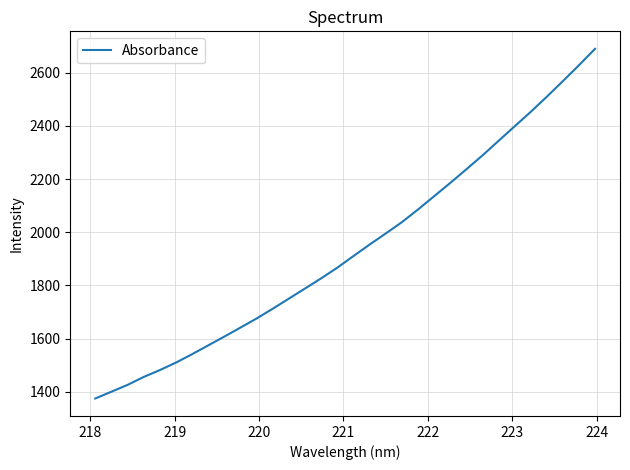

Count the number of categories in the chart.

32